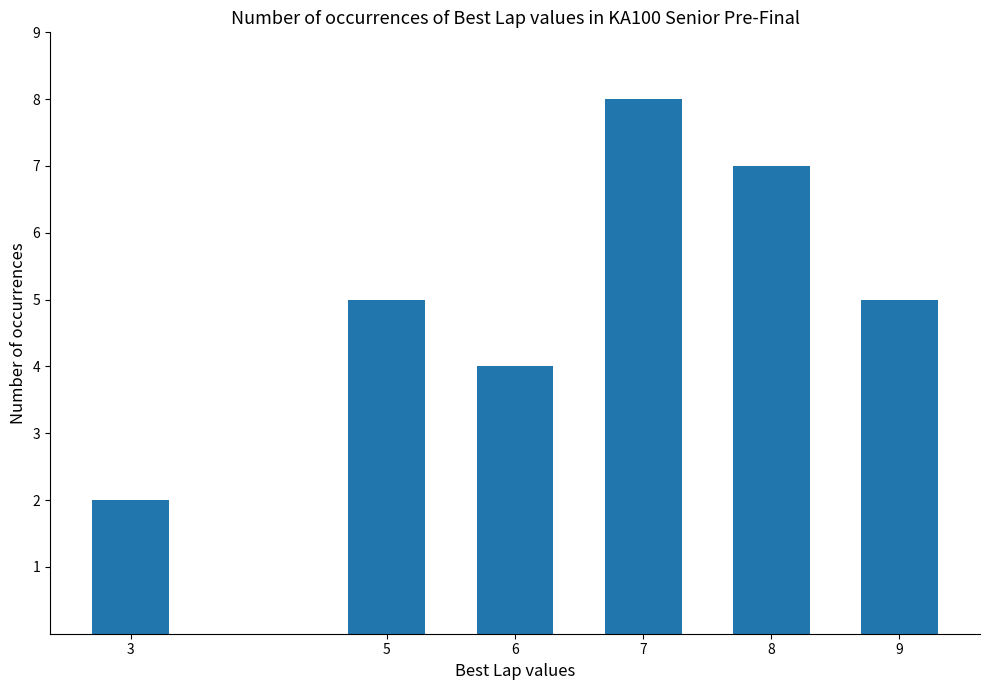

What is the change in value from 8 to 9?

-2